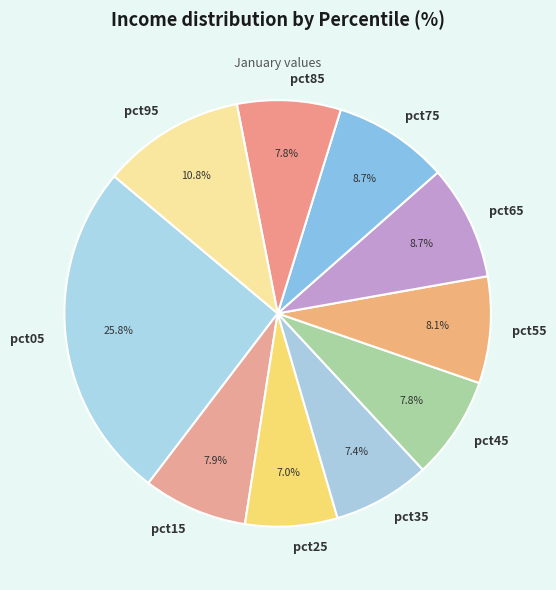

To the nearest percent, what percentage of the pie is pct45?

8%